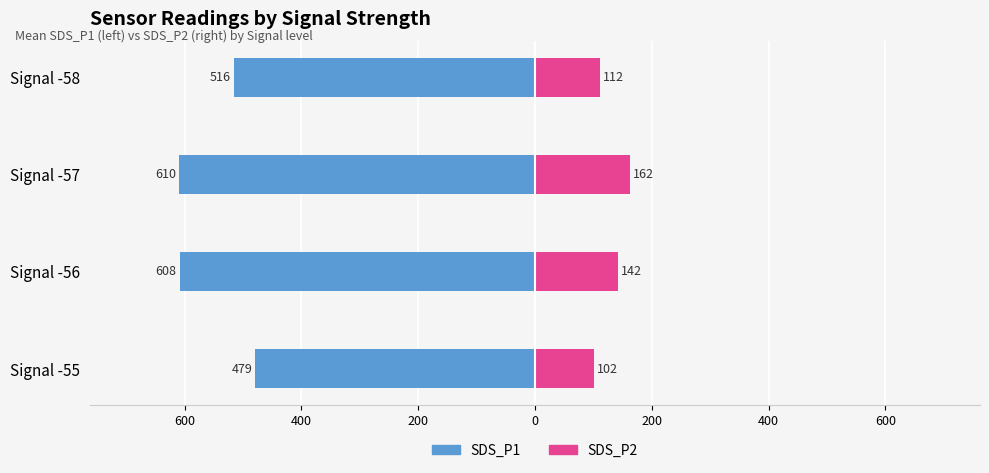

The SDS_P1 series shows -308.2 at Signal -58. True or false?

False